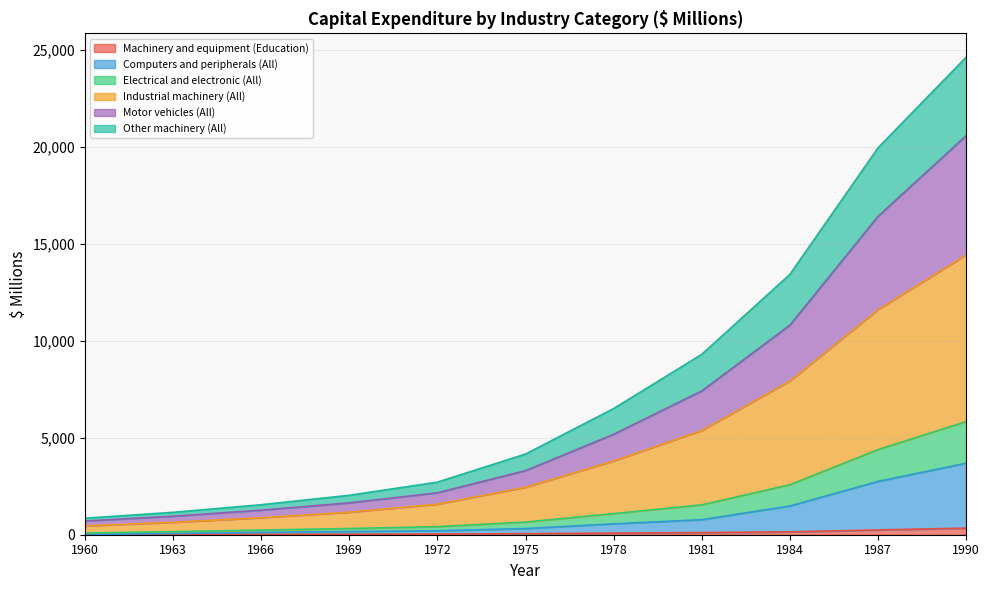

What is the total value across all series at 1978?

6502